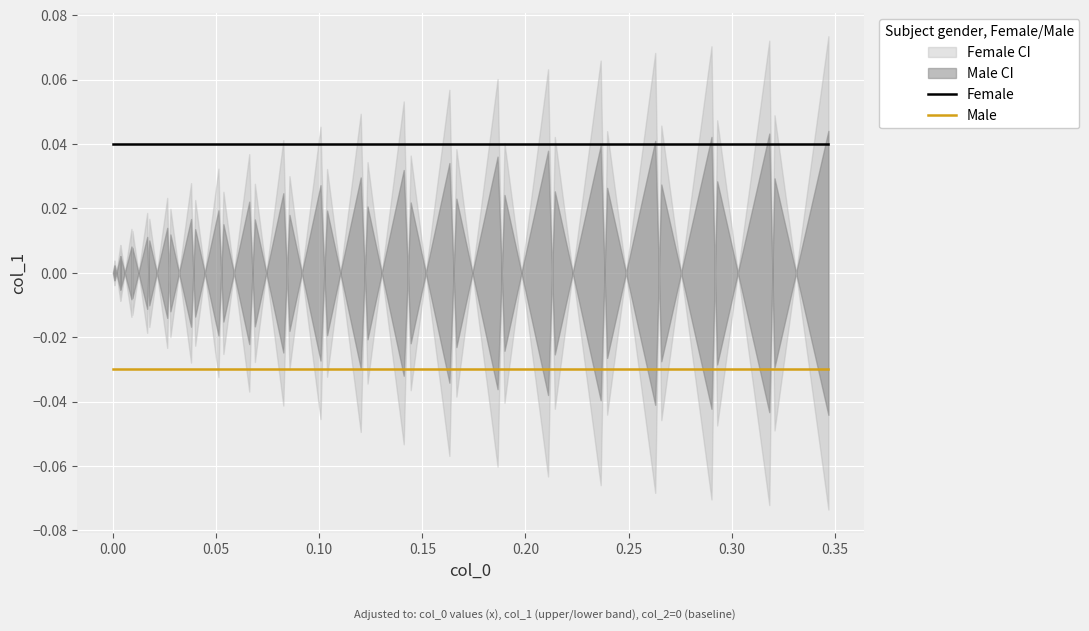

Rank the series by their maximum value, from highest to lowest.

Female, Male